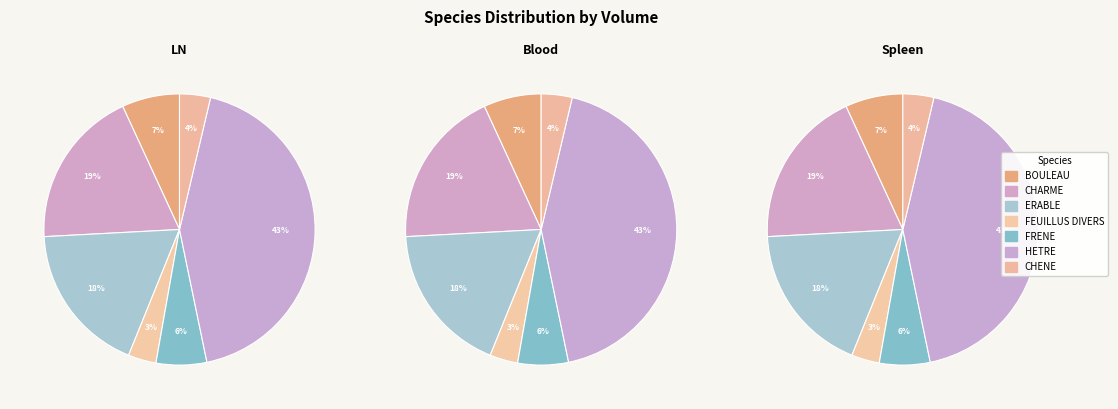

Is it true that FRENE is 19% of the pie?

False